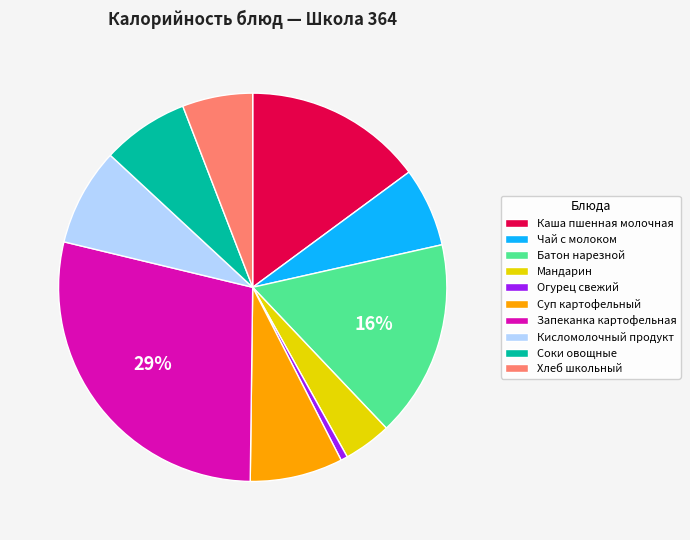

The Чай с молоком slice represents 1% of the pie. True or false?

False